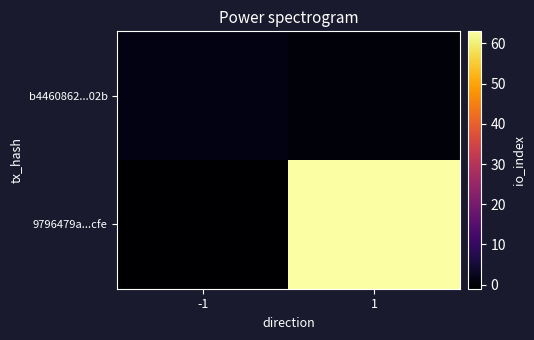

At which category is the sum across all series the highest?

1